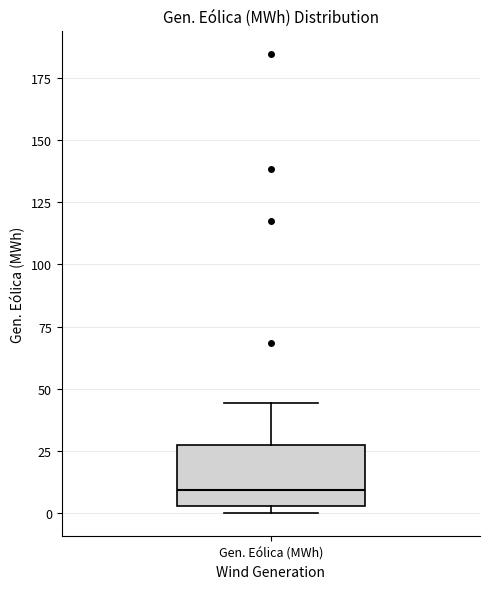

Transcribe this box plot: give where the median line is, the range the box spans, and where the two whiskers end, as read against the y-axis. The values are not printed on the chart, so give them approximately, as read against the axis.

median 10, box 5 to 25, whiskers 0 to 45